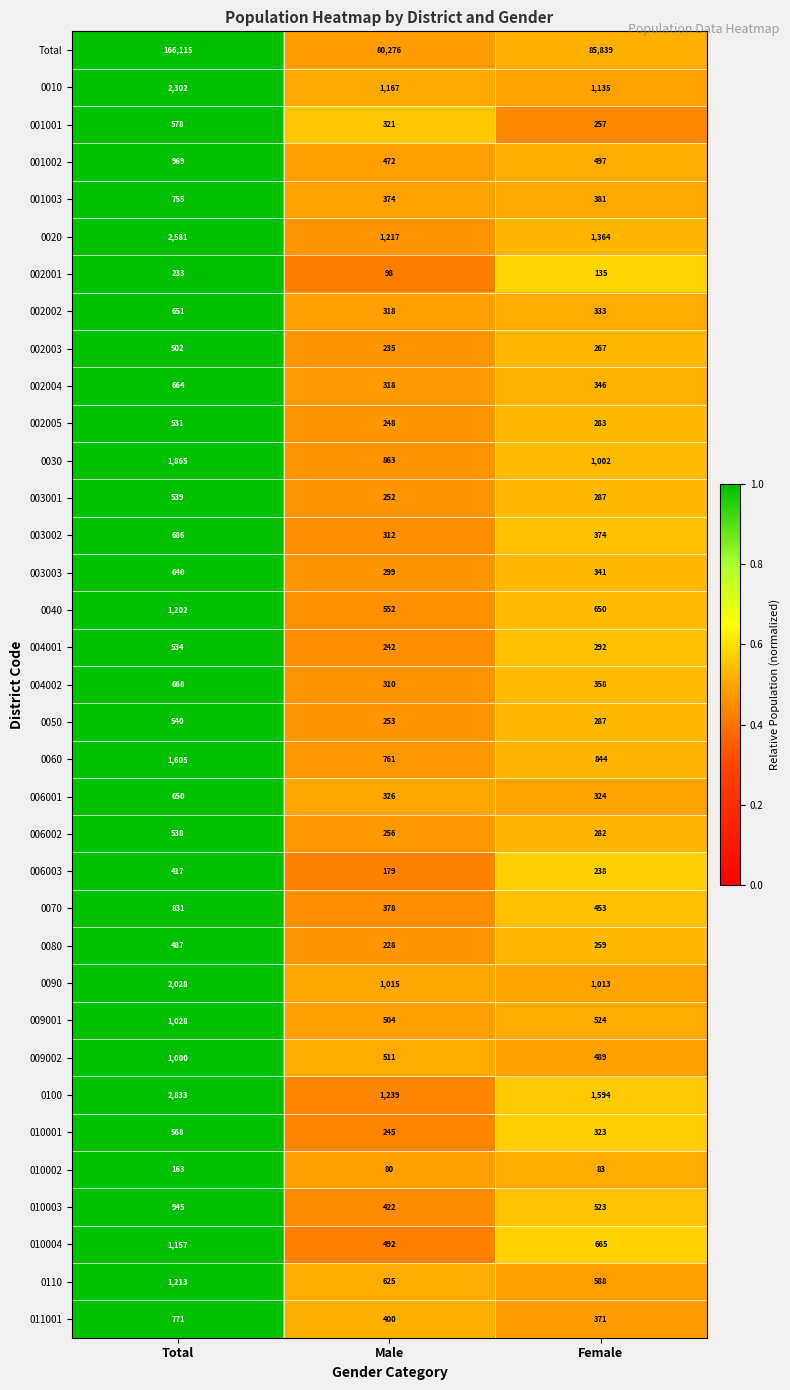

Count the number of data series in this chart.

35